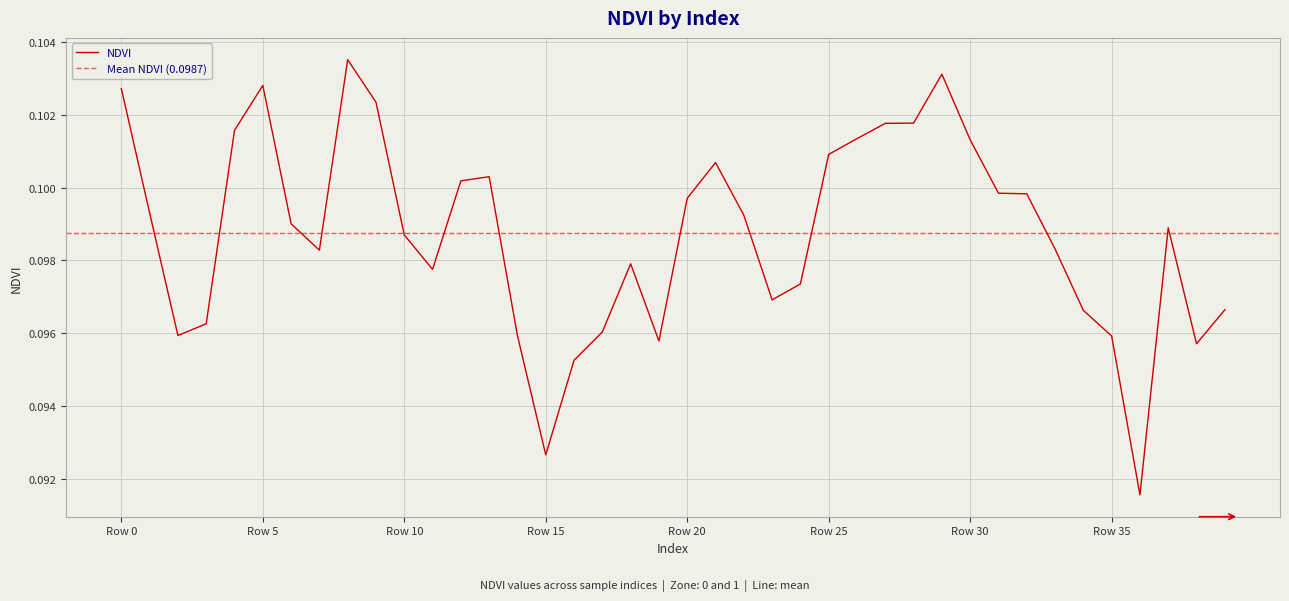

Rank the categories by value from highest to lowest.

8, 29, 5, 0, 9, 28, 27, 4, 26, 30, 25, 21, 13, 12, 31, 32, 20, 1, 22, 6, 37, 10, 33, 7, 18, 11, 24, 23, 39, 34, 3, 17, 2, 14, 35, 19, 38, 16, 15, 36